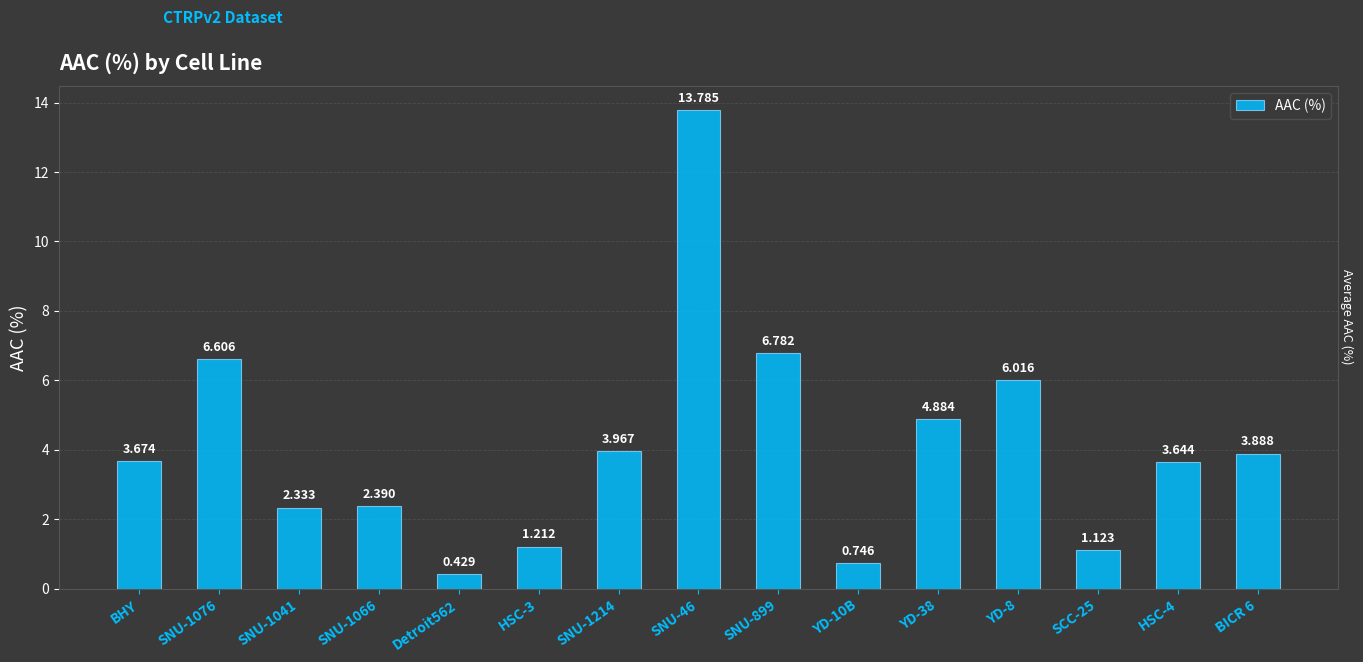

What is the change in value from BHY to SNU-1214?

+0.3